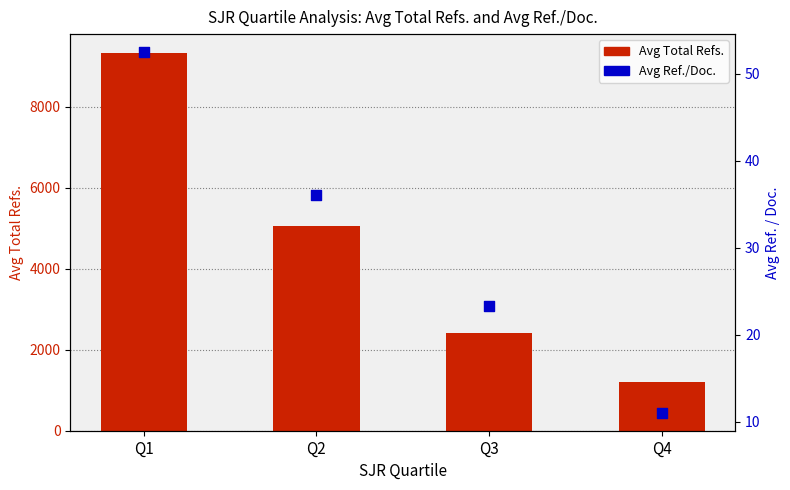

What are all the series names shown in the legend?

Avg Total Refs., Avg Ref./Doc.